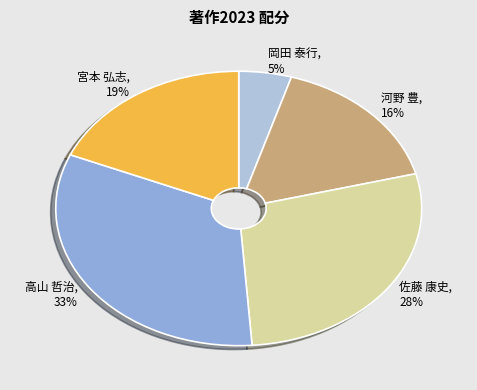

Is there a majority slice in this chart?

No